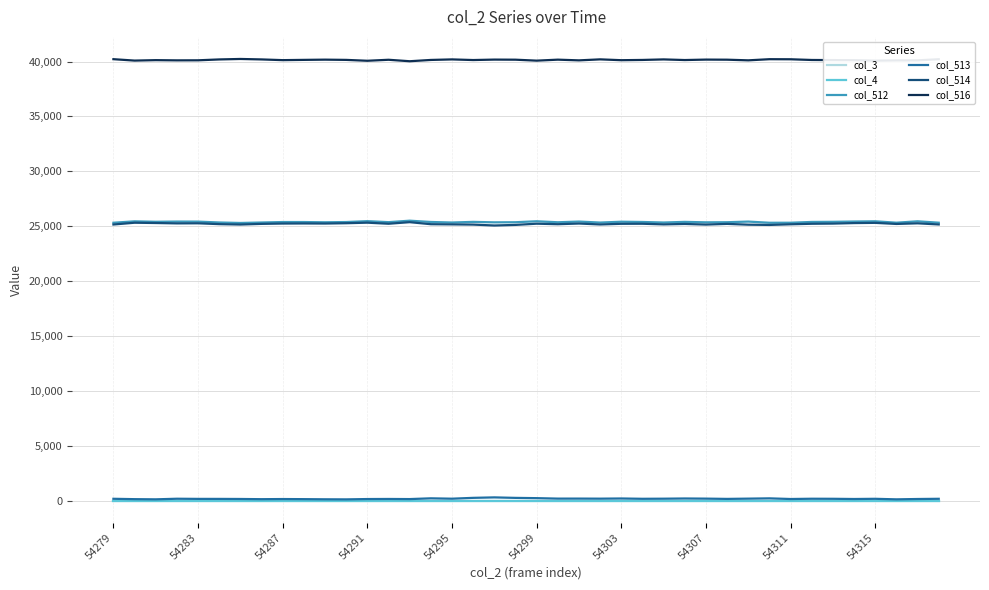

How many lines are shown in the chart?

6